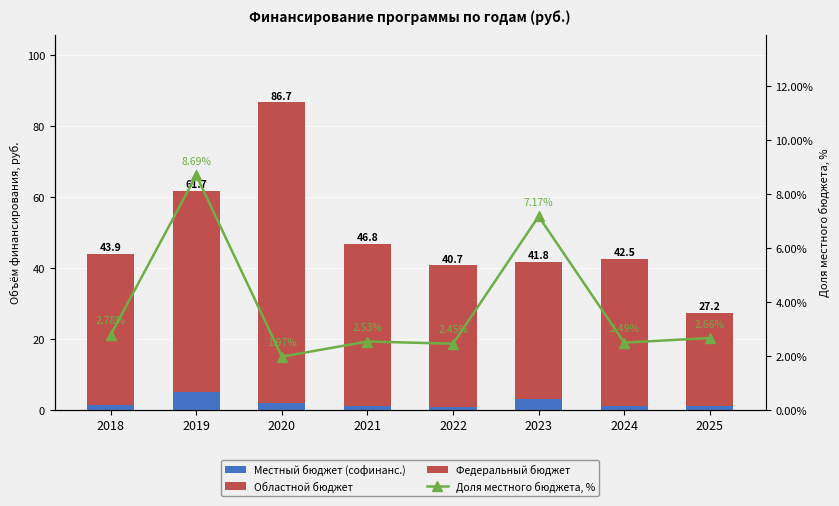

Reading left to right, extract all data points from this chart.

Местный бюджет (софинанс.): 1.3	5.0	1.8	1.0	0.9	3.0	1.1	1.0
Областной бюджет: 12.0	10.2	16.3	10.6	8.1	8.0	9.0	1.3
Федеральный бюджет: 30.5	46.5	68.7	35.3	31.7	30.8	32.3	24.9
Доля местного бюджета, %: 2.8	8.7	2.0	2.5	2.5	7.2	2.5	2.7